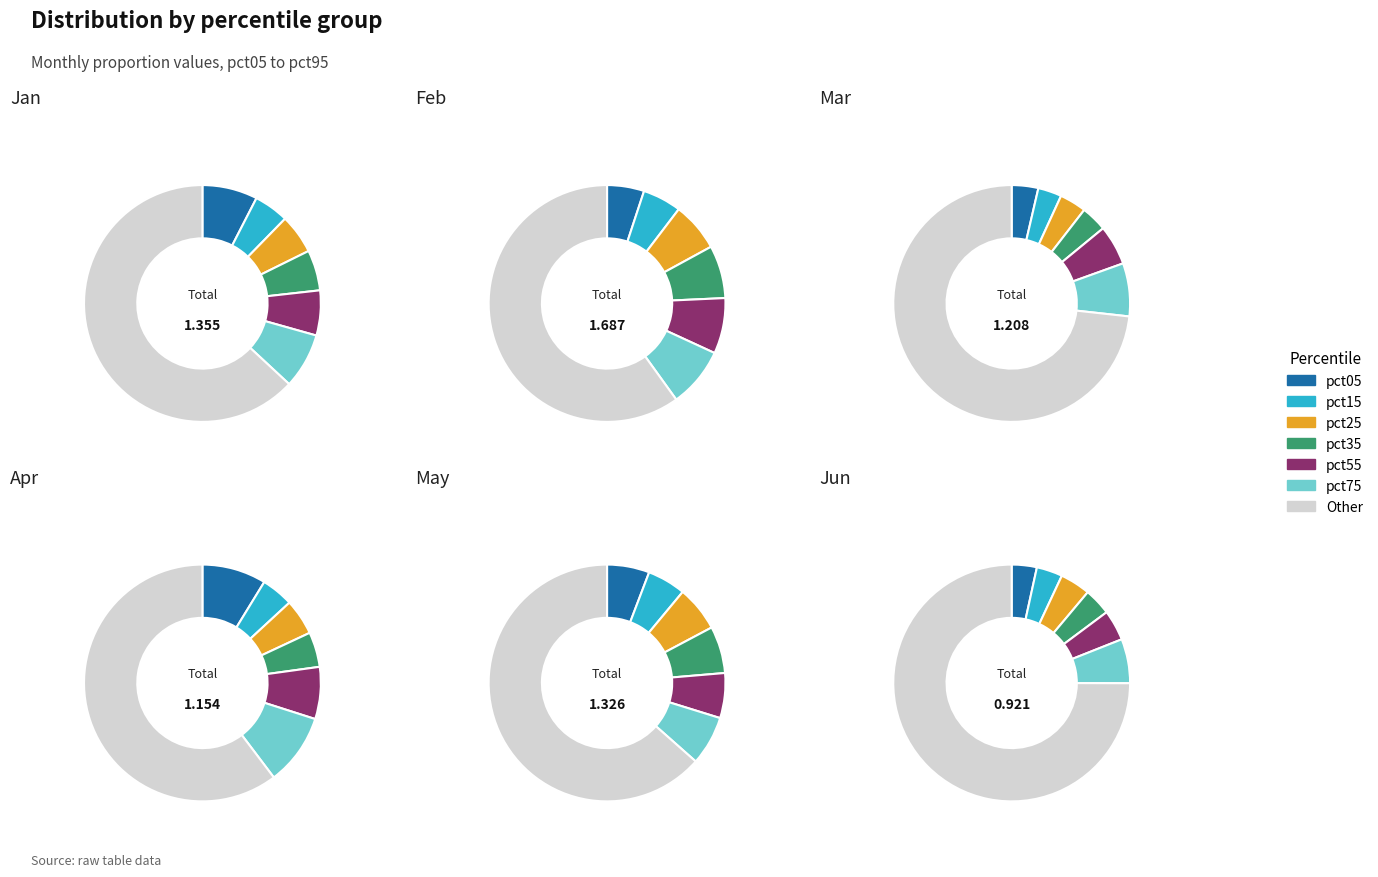

To the nearest percent, what is the difference between the pct15 and pct95 slice percentages?

35%